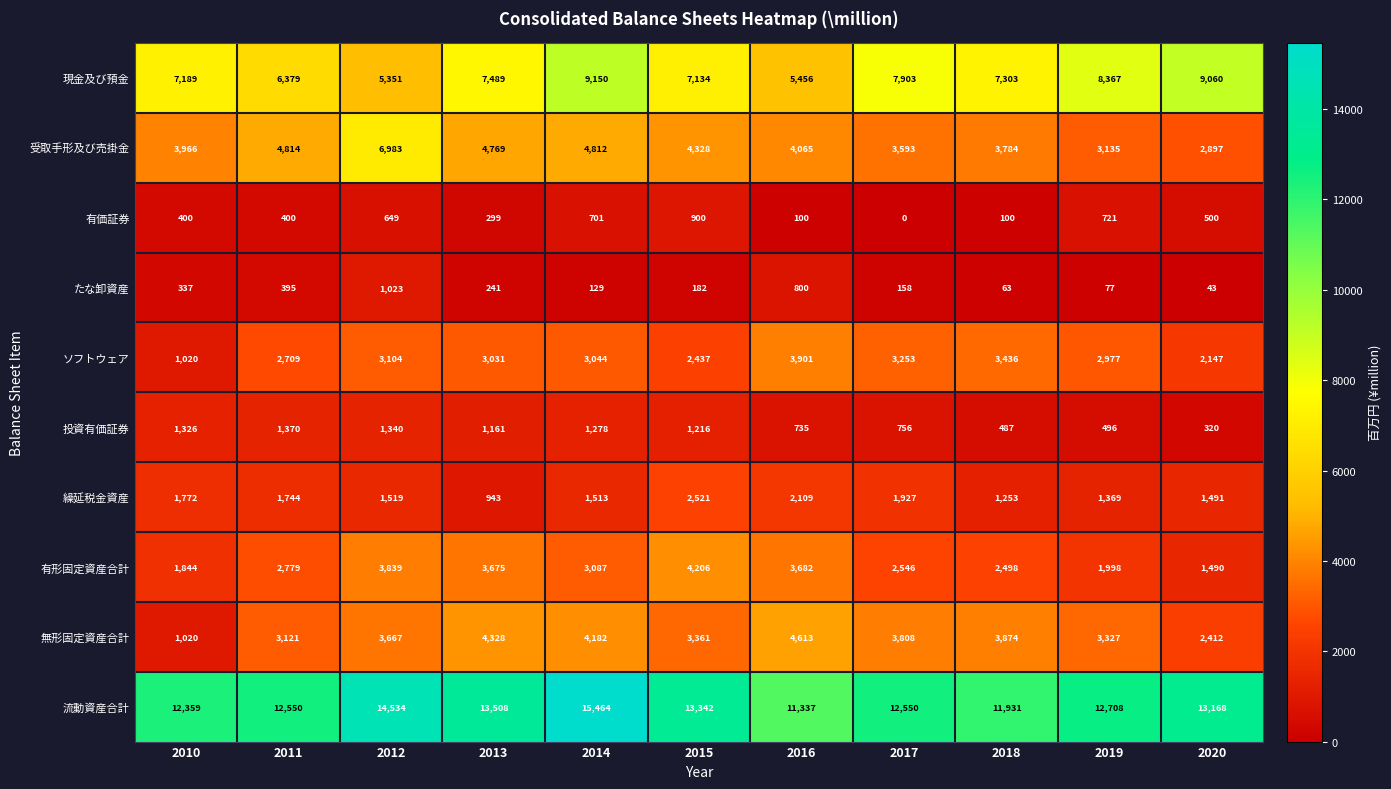

At which label is ソフトウェア closest to 2460?

2015